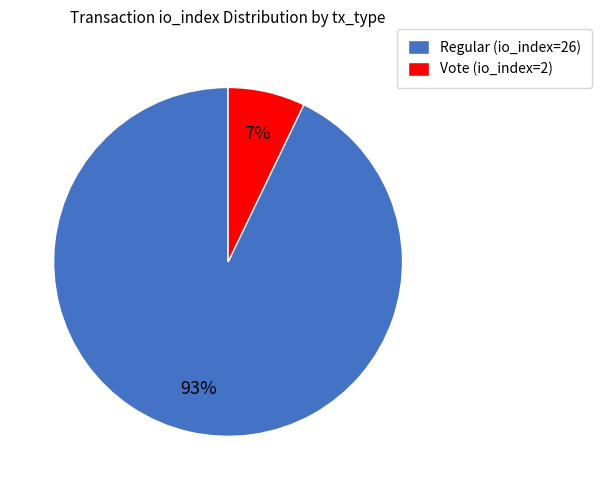

Does any single category account for the majority?

Yes